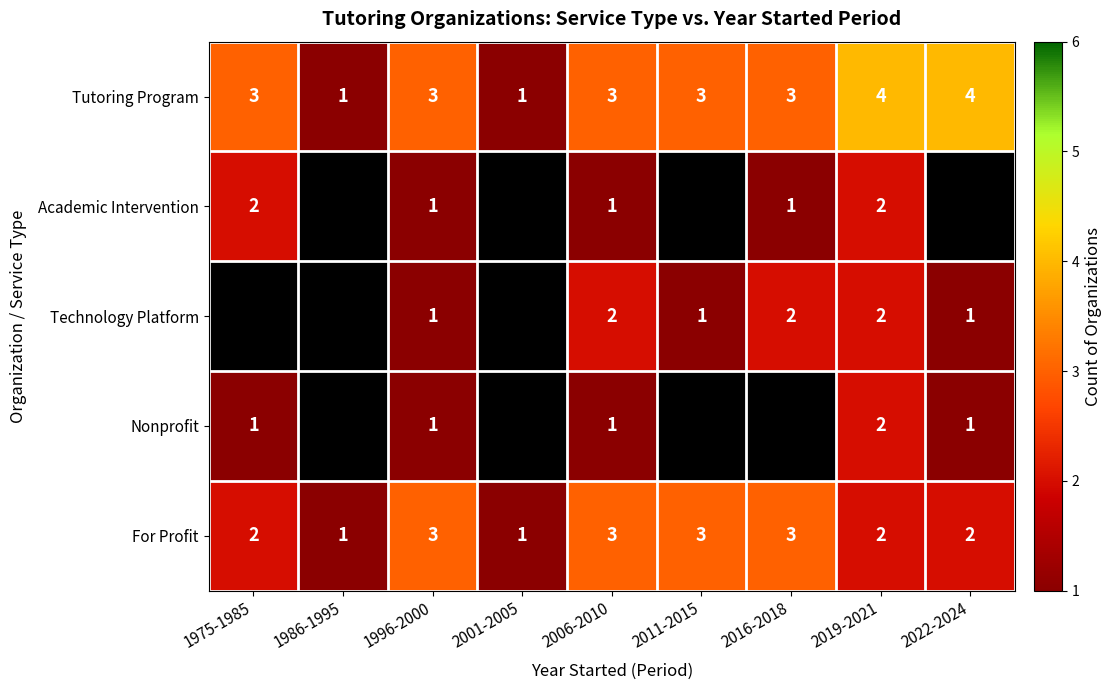

Is the value of Technology Platform at 2022-2024 greater than the value of Academic Intervention at 2019-2021?

No